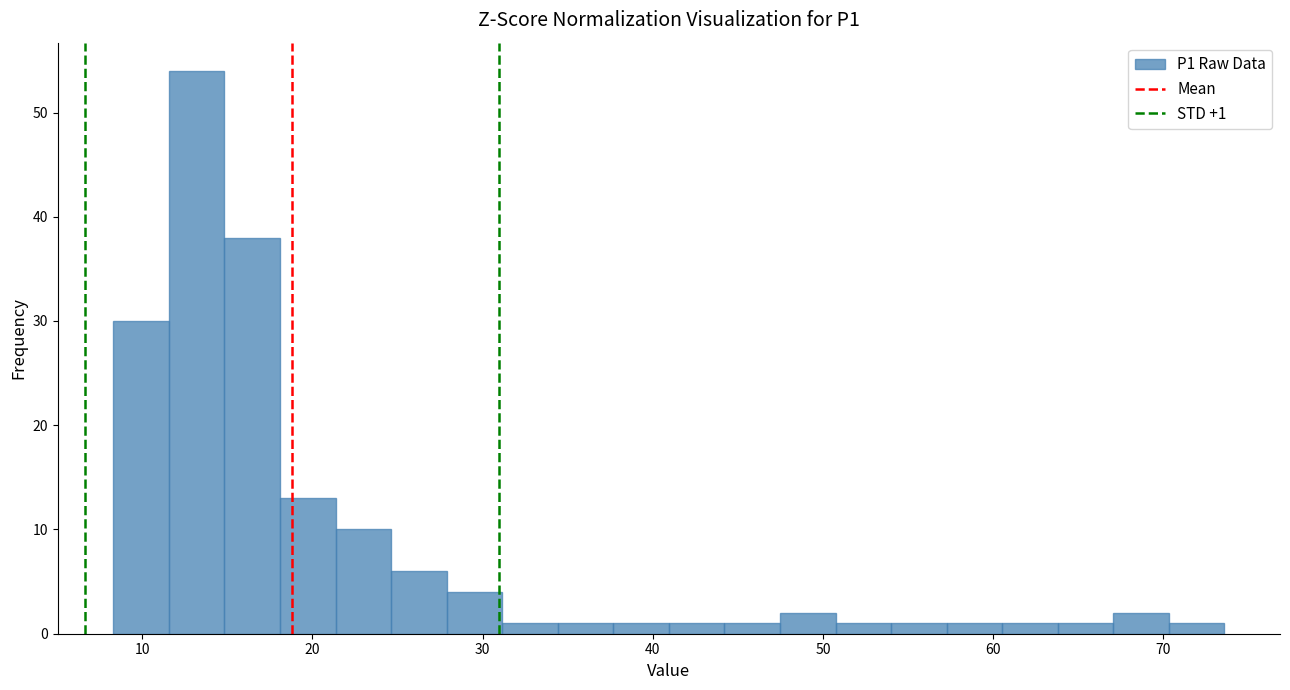

Read against the x-axis, roughly where is the centre of the tallest bar?

13